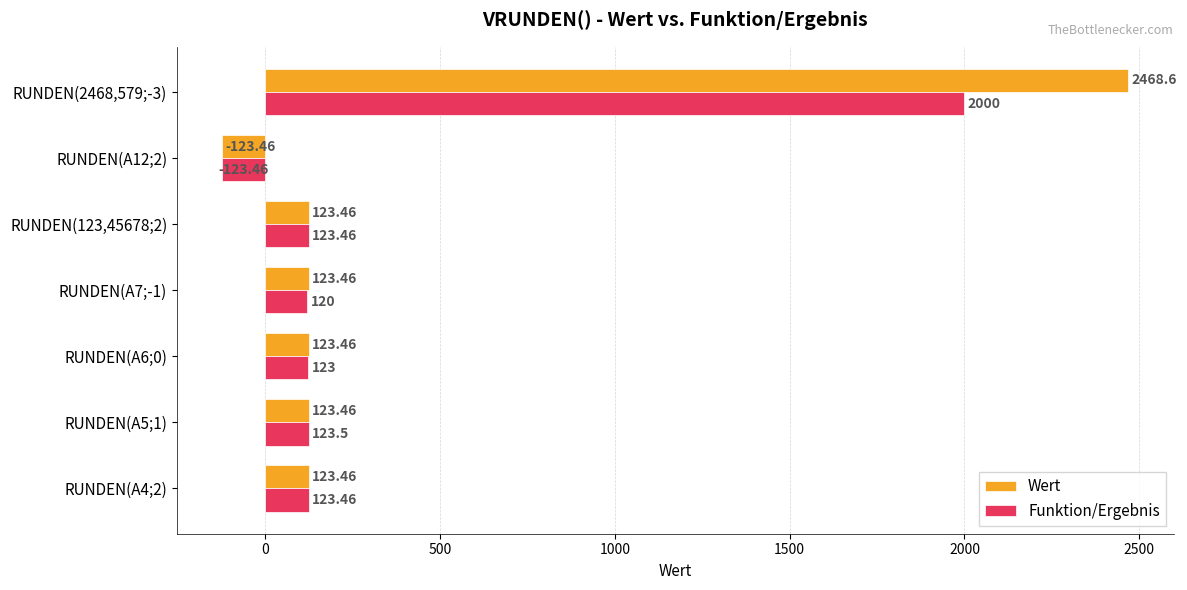

What are all the series names shown in the legend?

Wert, Funktion/Ergebnis